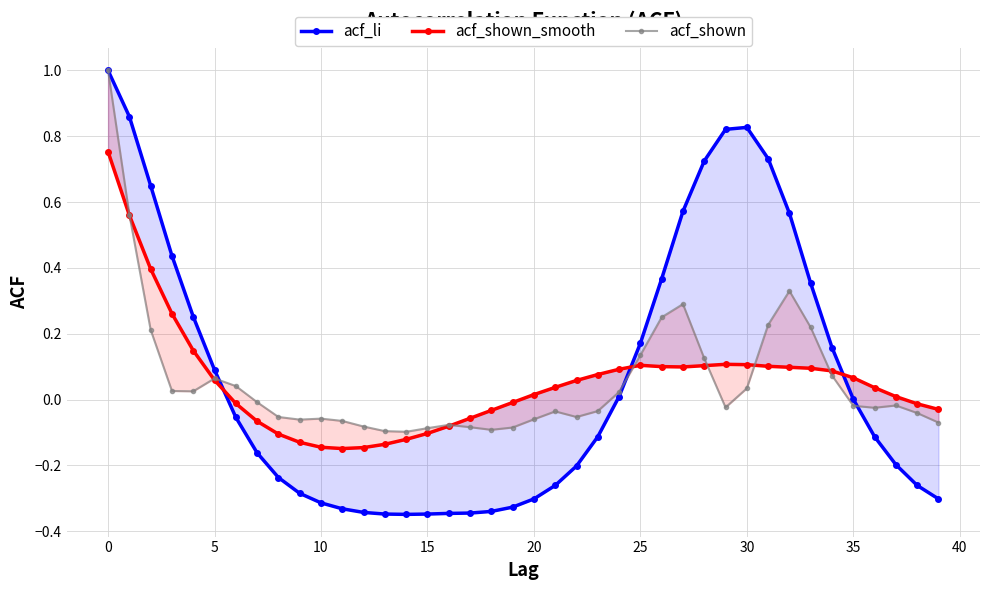

How many values in acf_shown are above zero?

17